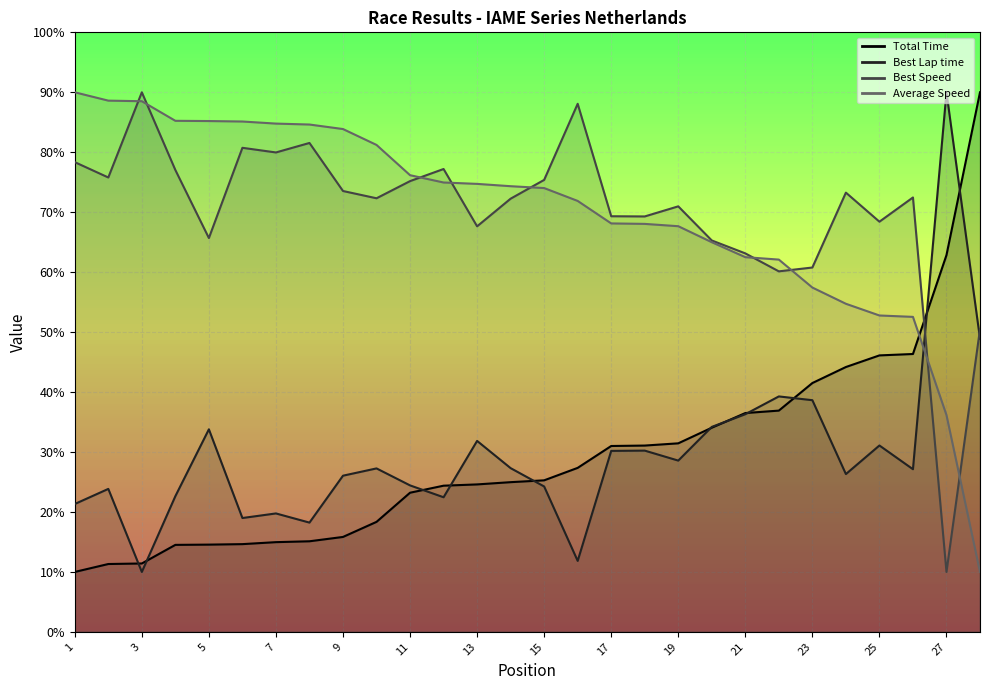

What is the average value of the Best Lap time series?

29.5